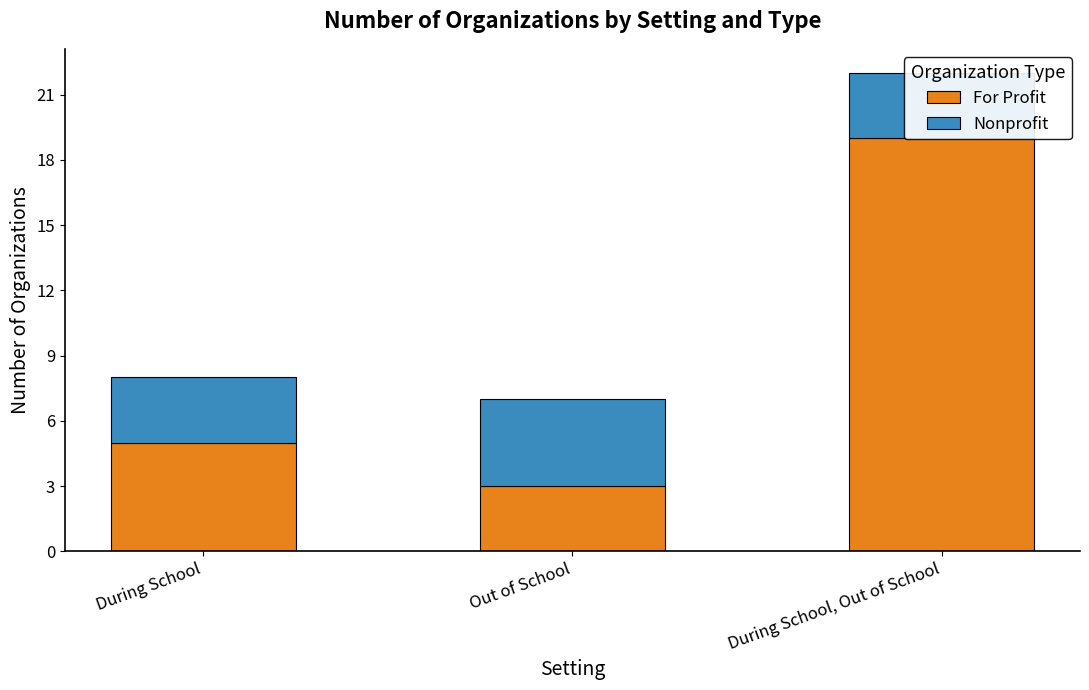

What is the difference between the maximum and minimum values in the Nonprofit series?

1